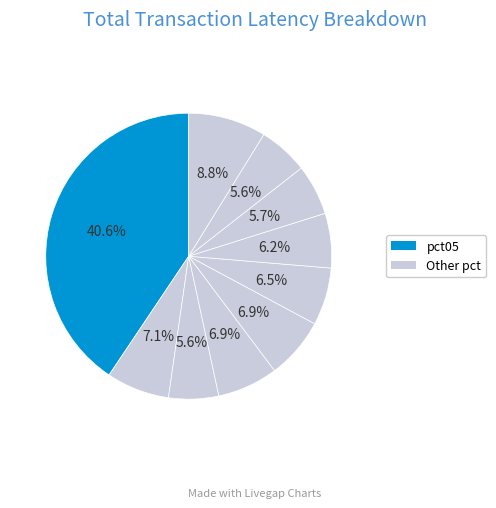

How many slices are in this pie chart?

10